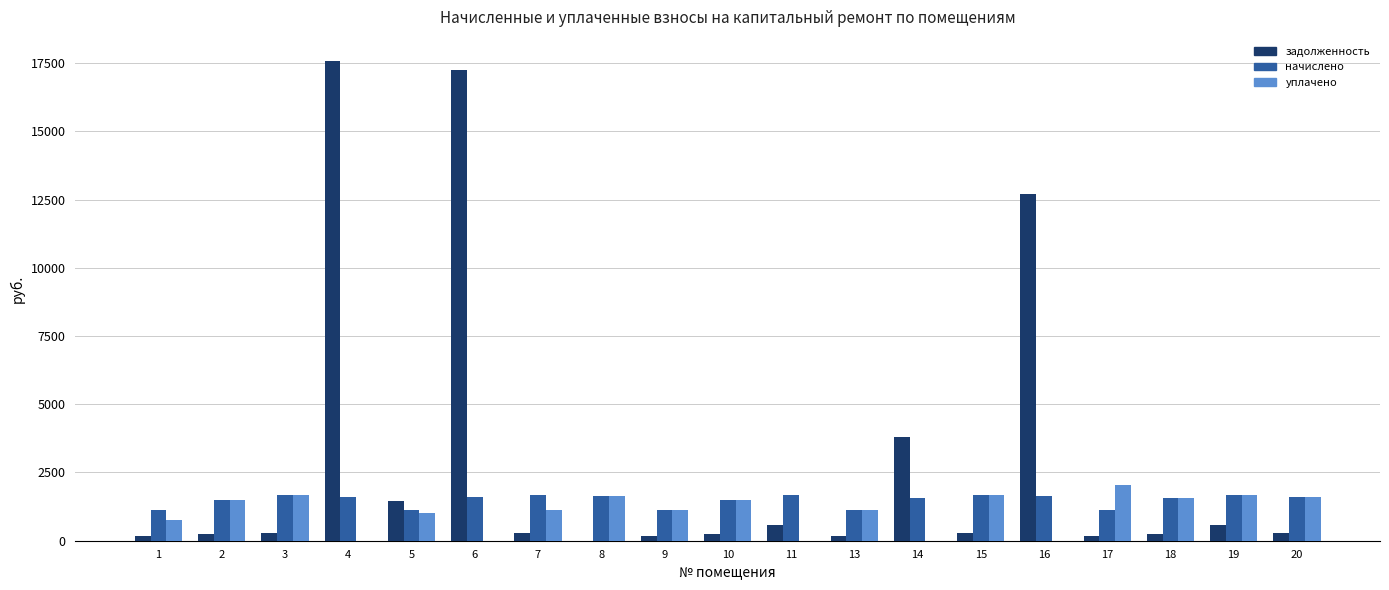

At which label does уплачено first exceed 1125?

2